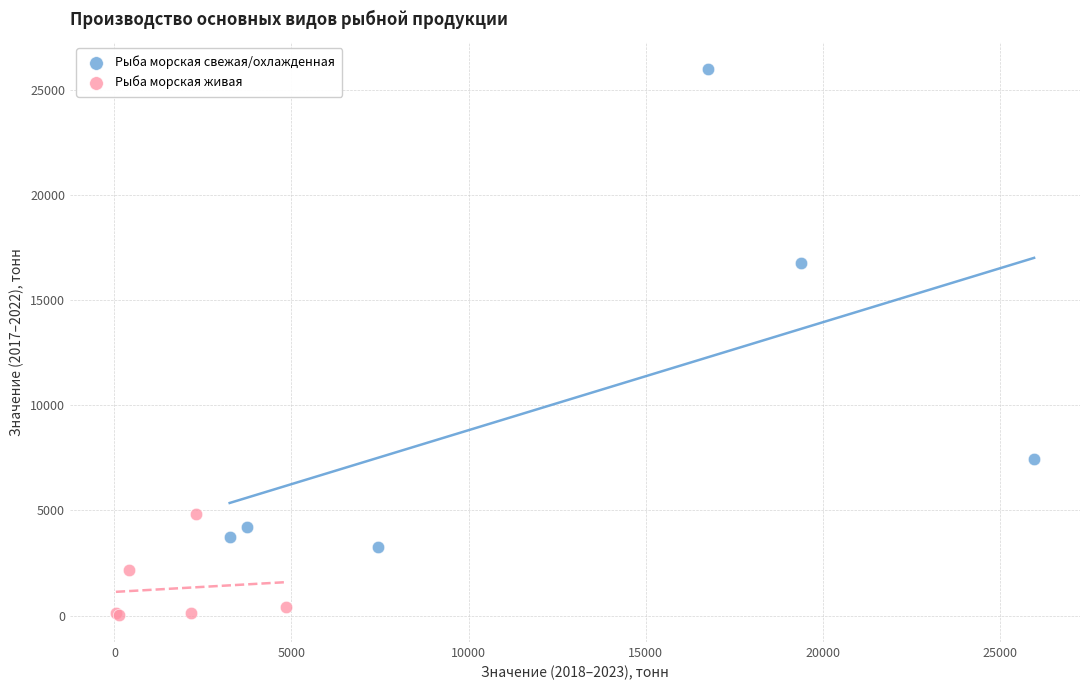

Which series contains the highest Y value?

Рыба морская свежая/охлажденная